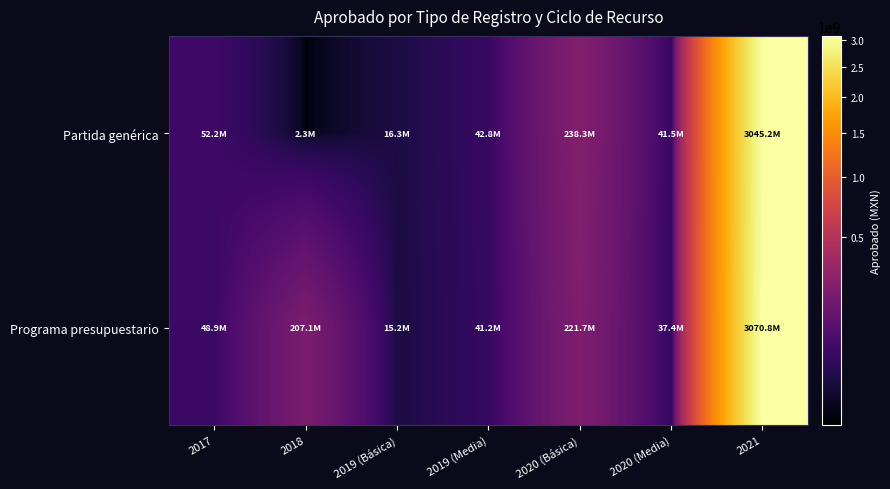

What is the spread (max minus min) of values at 2019 (Media)?

1646357.3